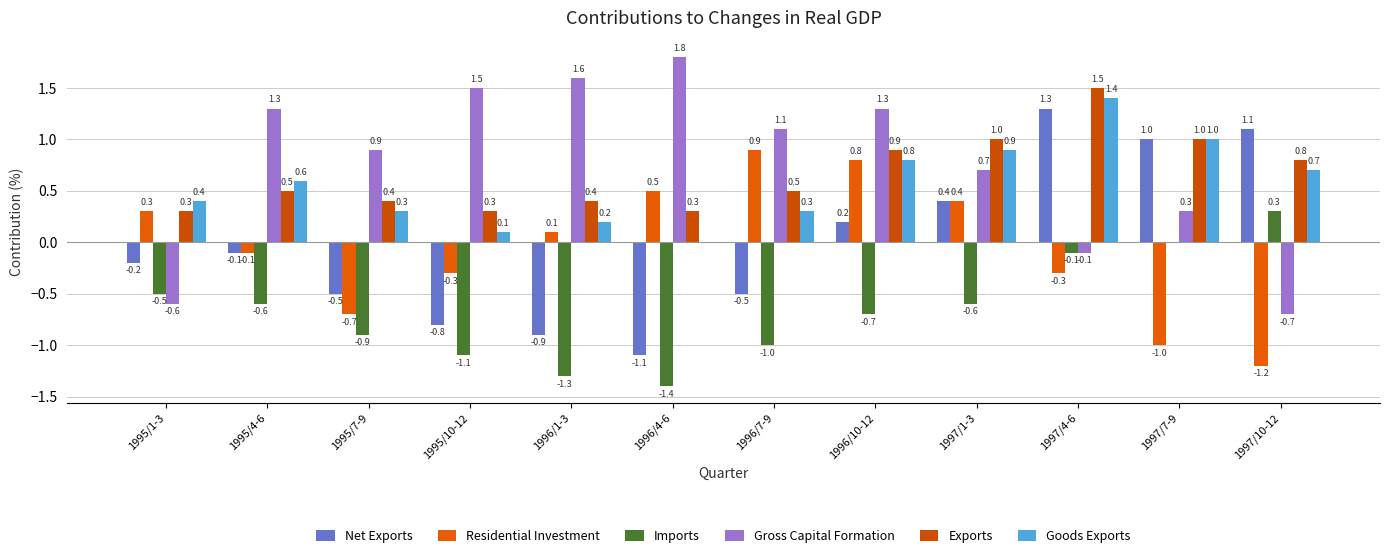

How many positive values does the Gross Capital Formation series have?

9